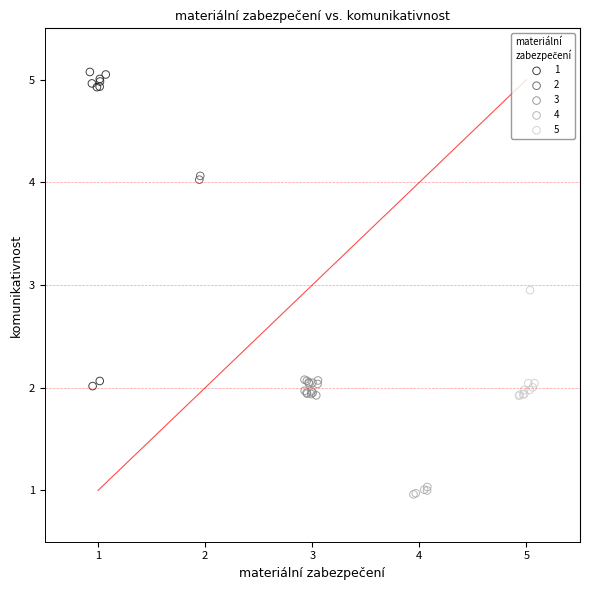

Which series has the largest Y range (max minus min)?

1